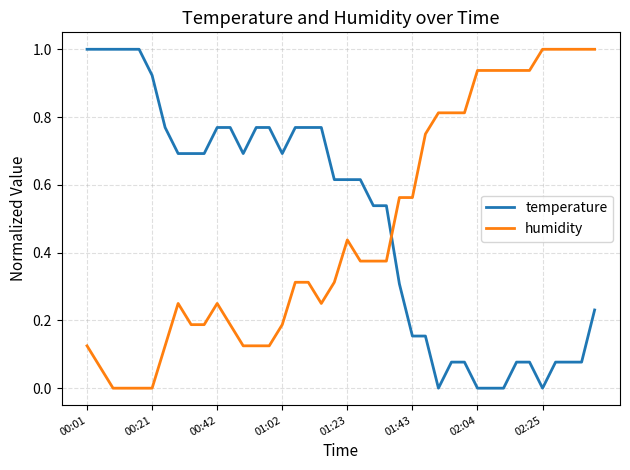

What is the difference between the maximum and minimum values in the temperature series?

1.0